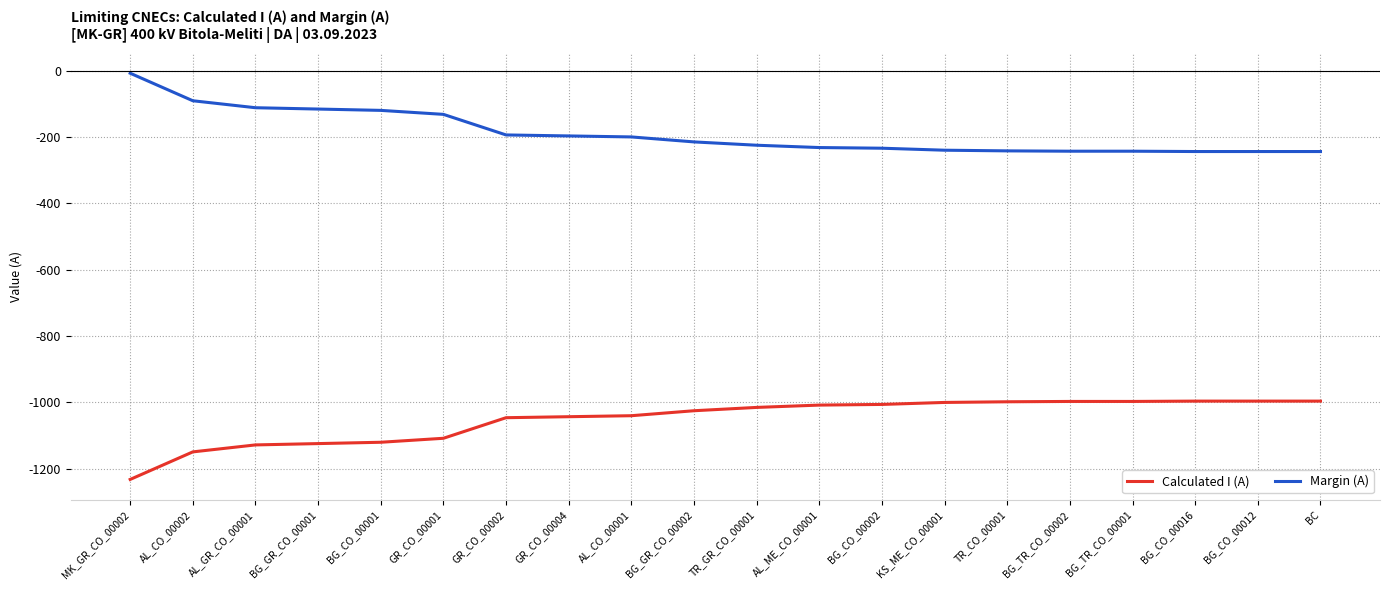

What is the approximate value of Calculated I (A) at BG_TR_CO_00001?

-997